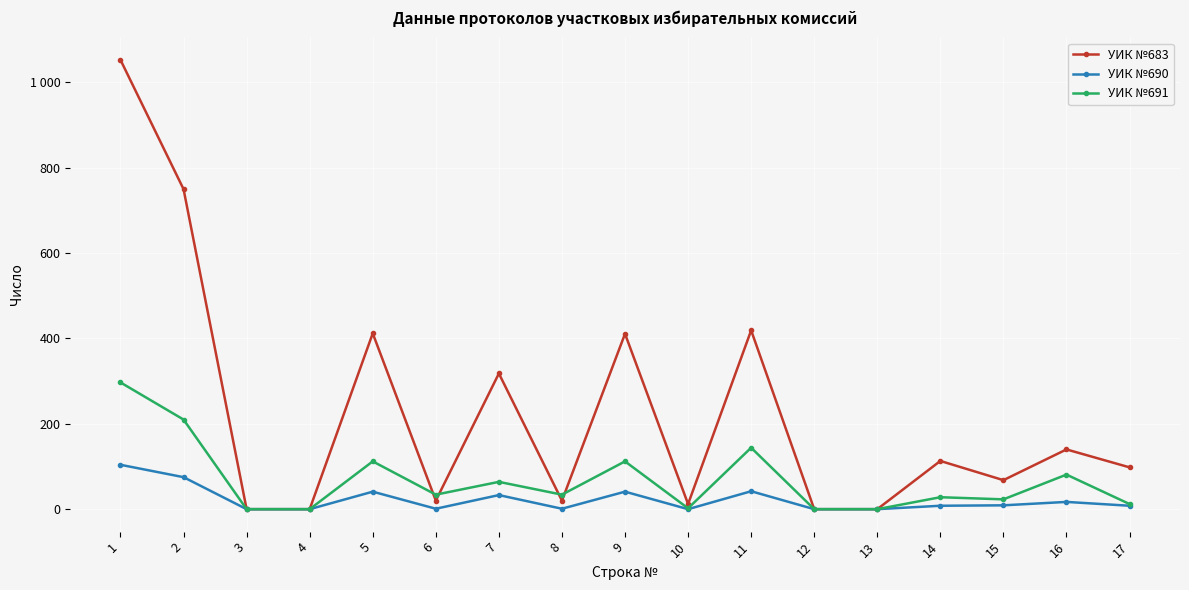

Is this an area chart (filled region under the line)?

No